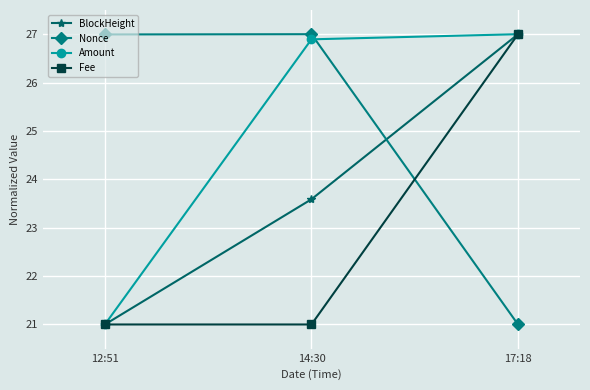

True or false: Nonce has a value of 27.0 at 14:30.

True